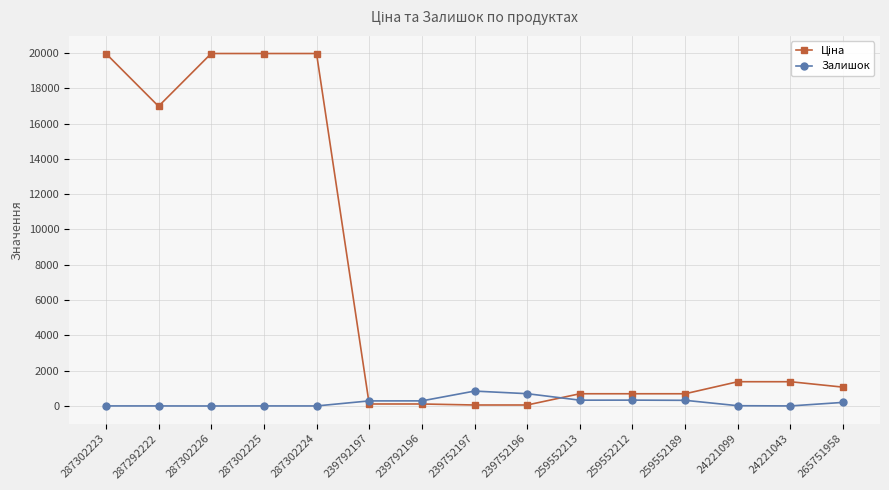

Is it true that Залишок equals 205.0 at 265751958?

True